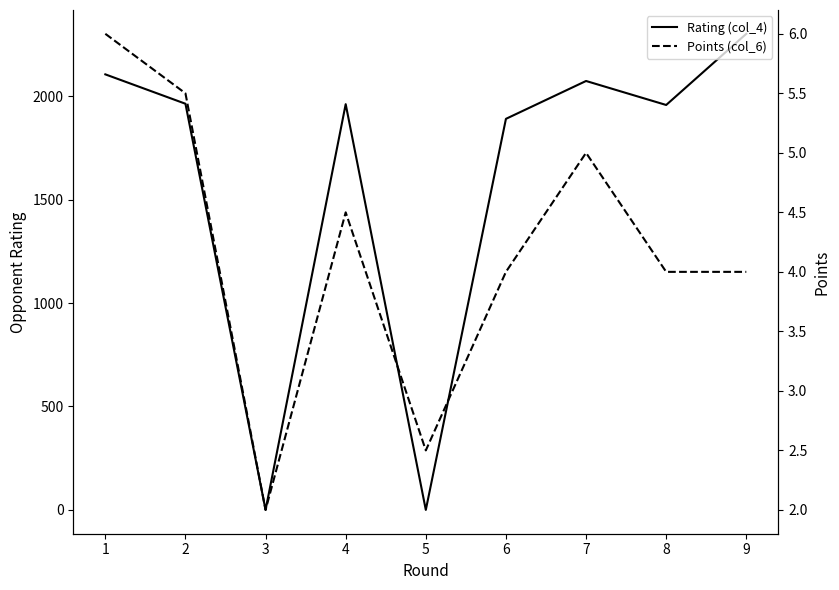

What is the average value of the Points (col_6) series?

4.2